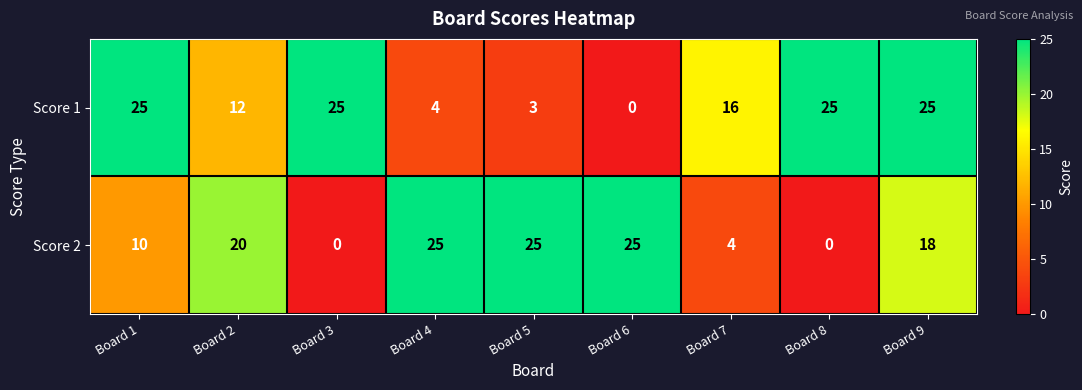

True or false: Score 1 has a value of 25 at Board 3.

True